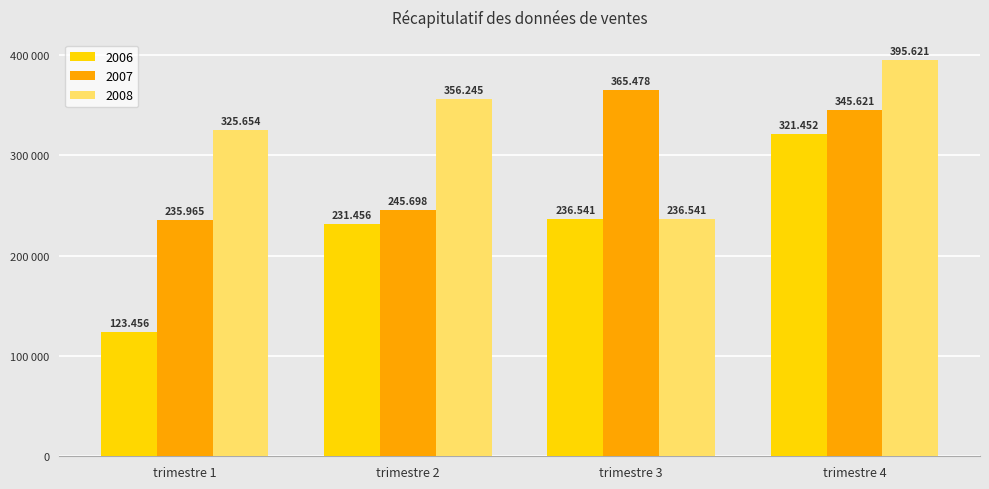

What are all the series names shown in the legend?

2006, 2007, 2008